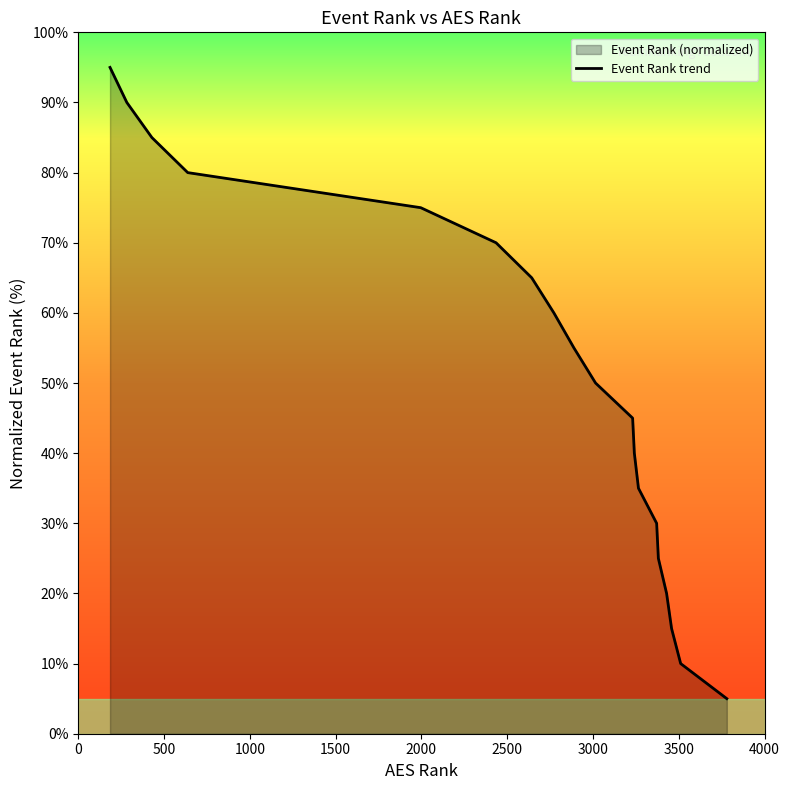

What is the value of the 17th point from the left?

15.0